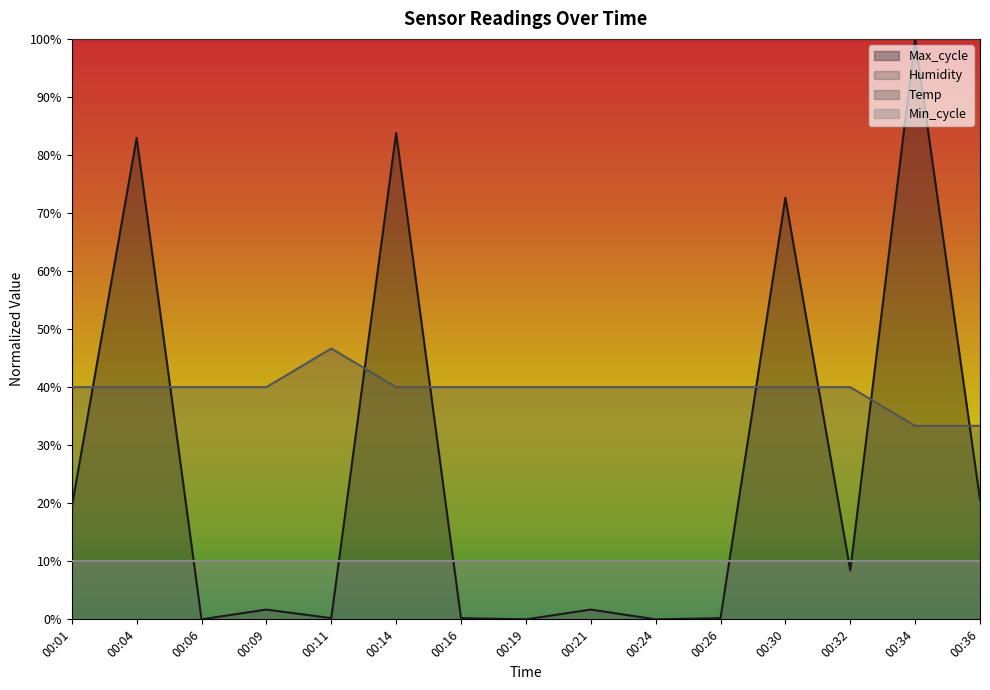

What are all the series names shown in the legend?

Max_cycle, Humidity, Temp, Min_cycle